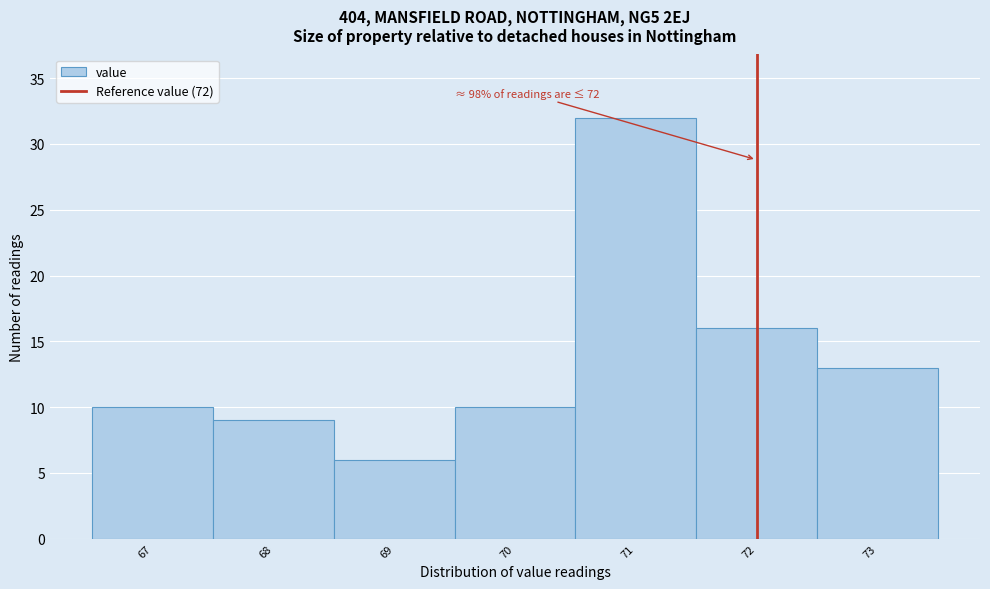

Which range on the x-axis has the tallest bar?

70.5 to 71.5